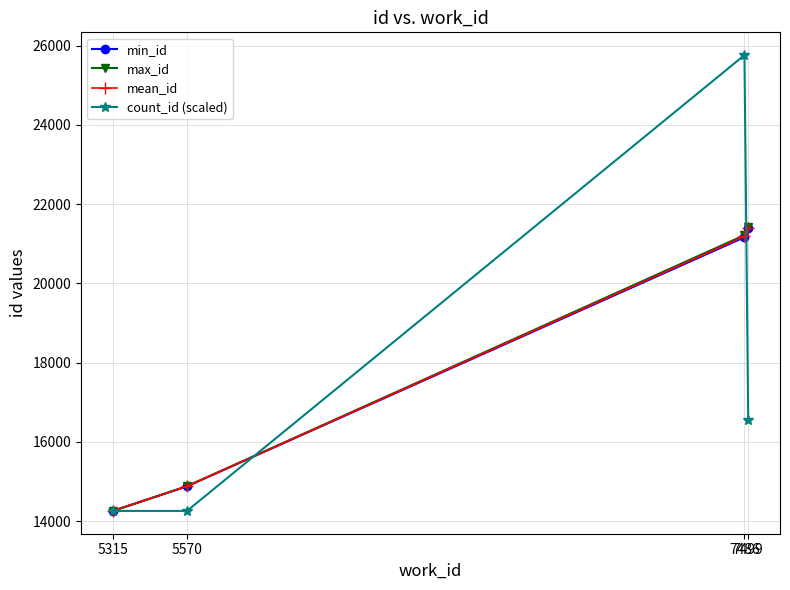

Where is mean_id nearest to the value 17833?

5570